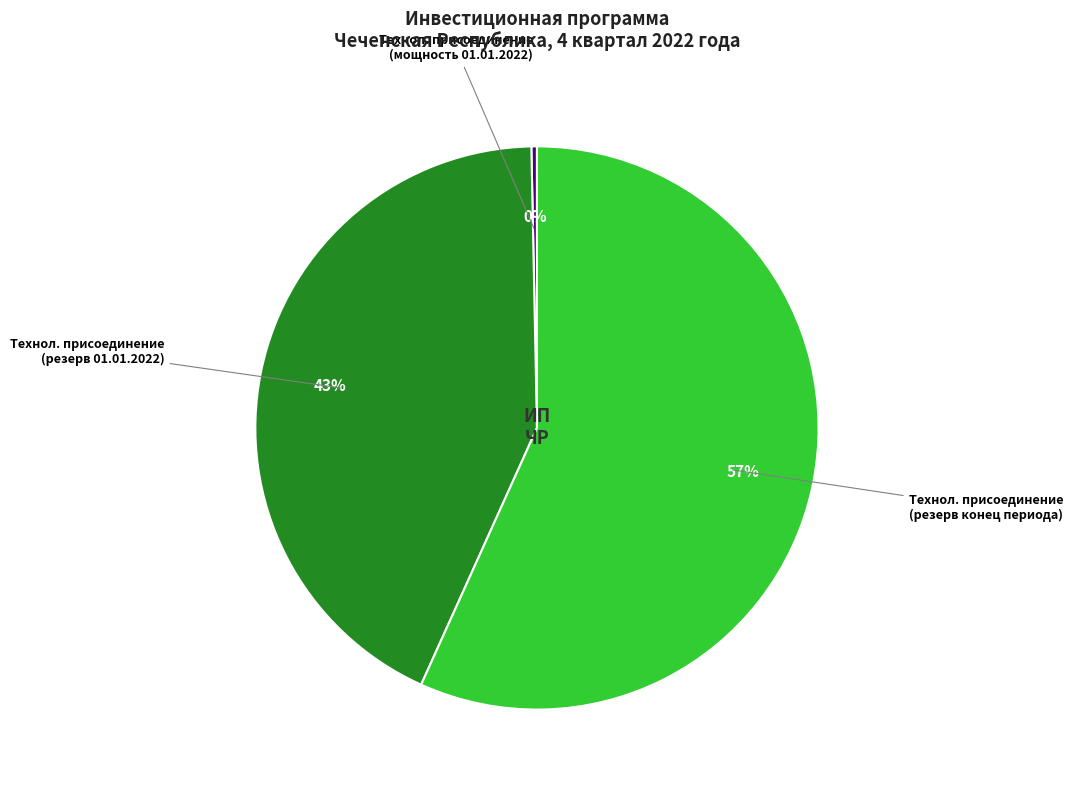

Is there a majority slice in this chart?

Yes